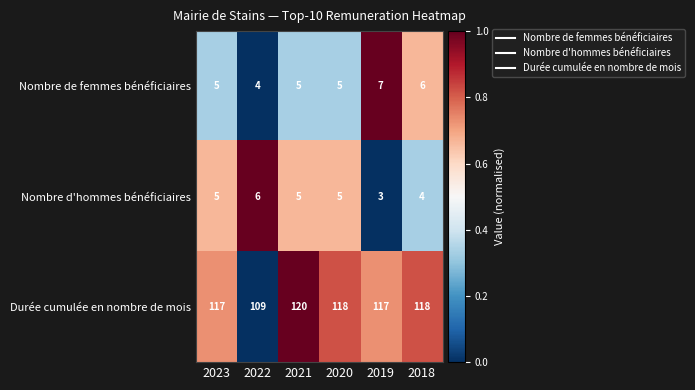

Rank the series by their maximum value, from highest to lowest.

Durée cumulée en nombre de mois, Nombre de femmes bénéficiaires, Nombre d'hommes bénéficiaires